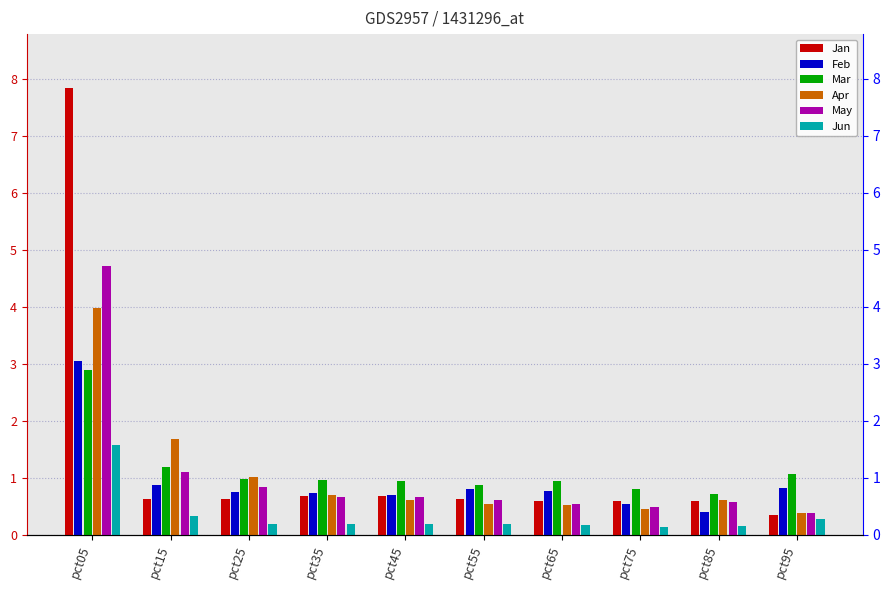

What is the difference between the second highest and minimum values in the Feb series?

0.5